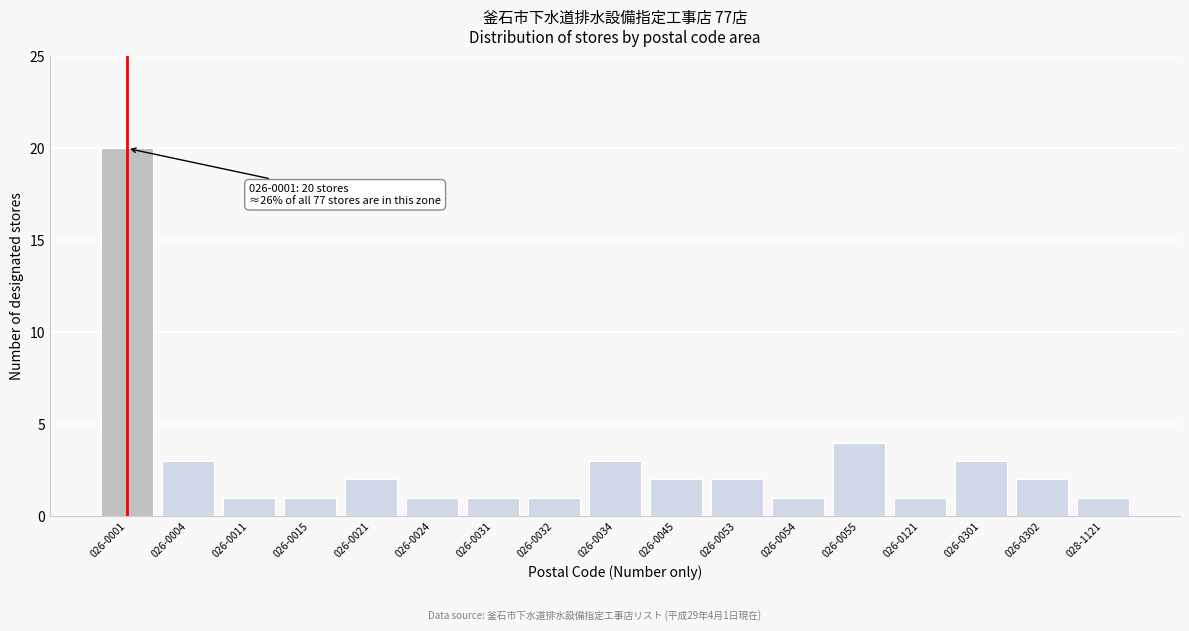

Reading left to right, transcribe all the data shown in this chart.

026-0001=20	026-0004=3	026-0011=1	026-0015=1	026-0021=2	026-0024=1	026-0031=1	026-0032=1	026-0034=3	026-0045=2	026-0053=2	026-0054=1	026-0055=4	026-0121=1	026-0301=3	026-0302=2	028-1121=1